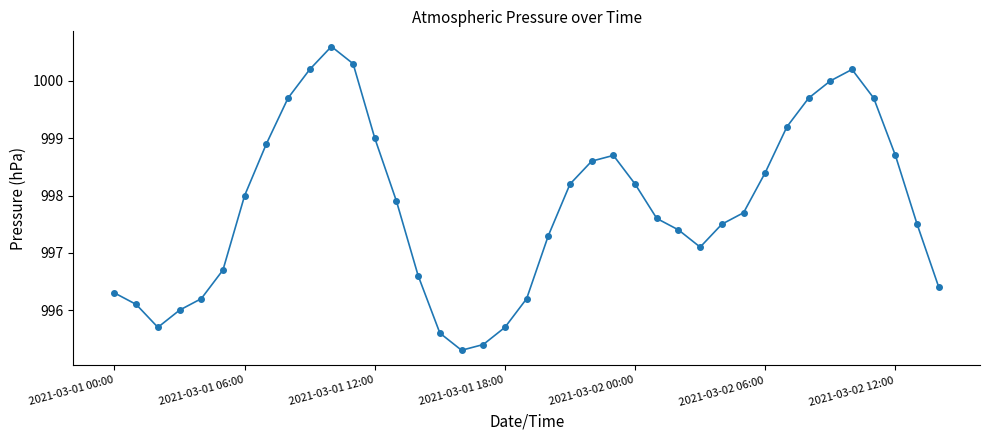

How many data points are above 997?

26